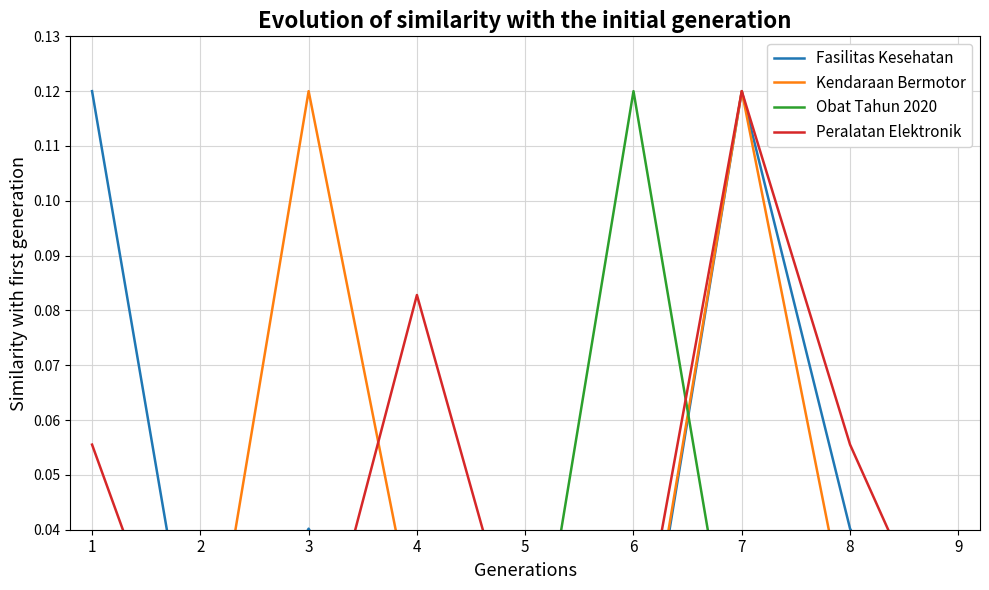

True or false: Fasilitas Kesehatan and Peralatan Elektronik intersect in this chart.

True